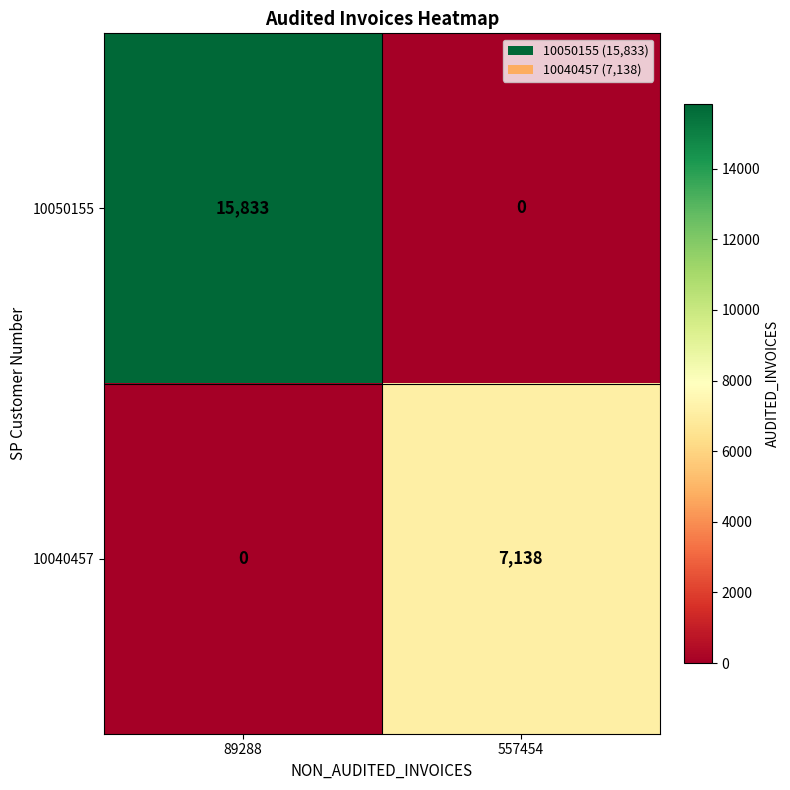

What is the average value of the 10040457 series?

3569